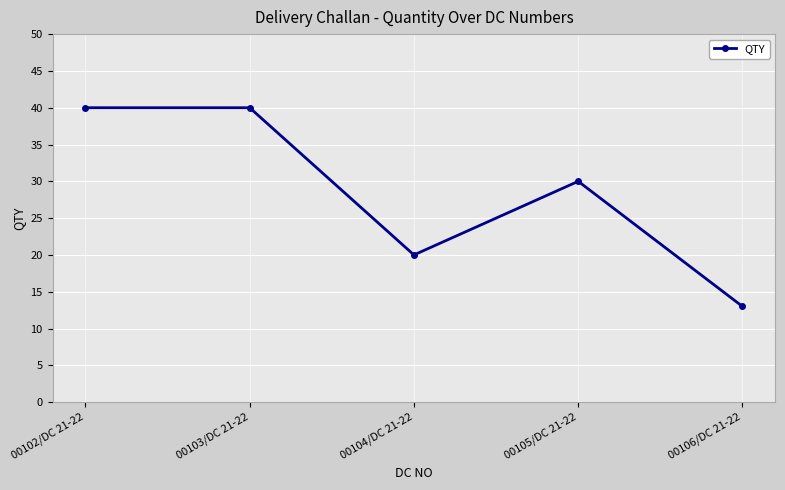

What is the sum of all values?

143